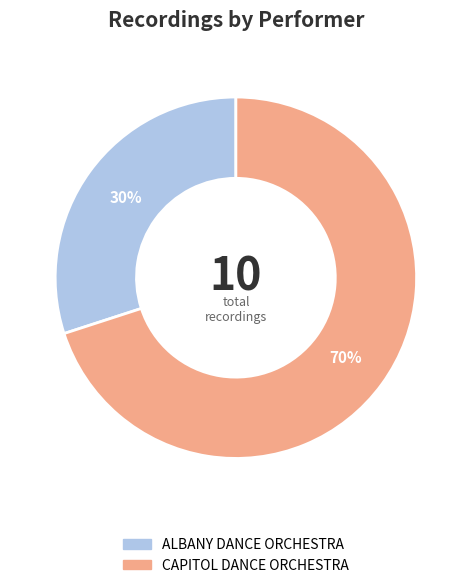

Rank the categories by value from lowest to highest.

ALBANY DANCE ORCHESTRA, CAPITOL DANCE ORCHESTRA